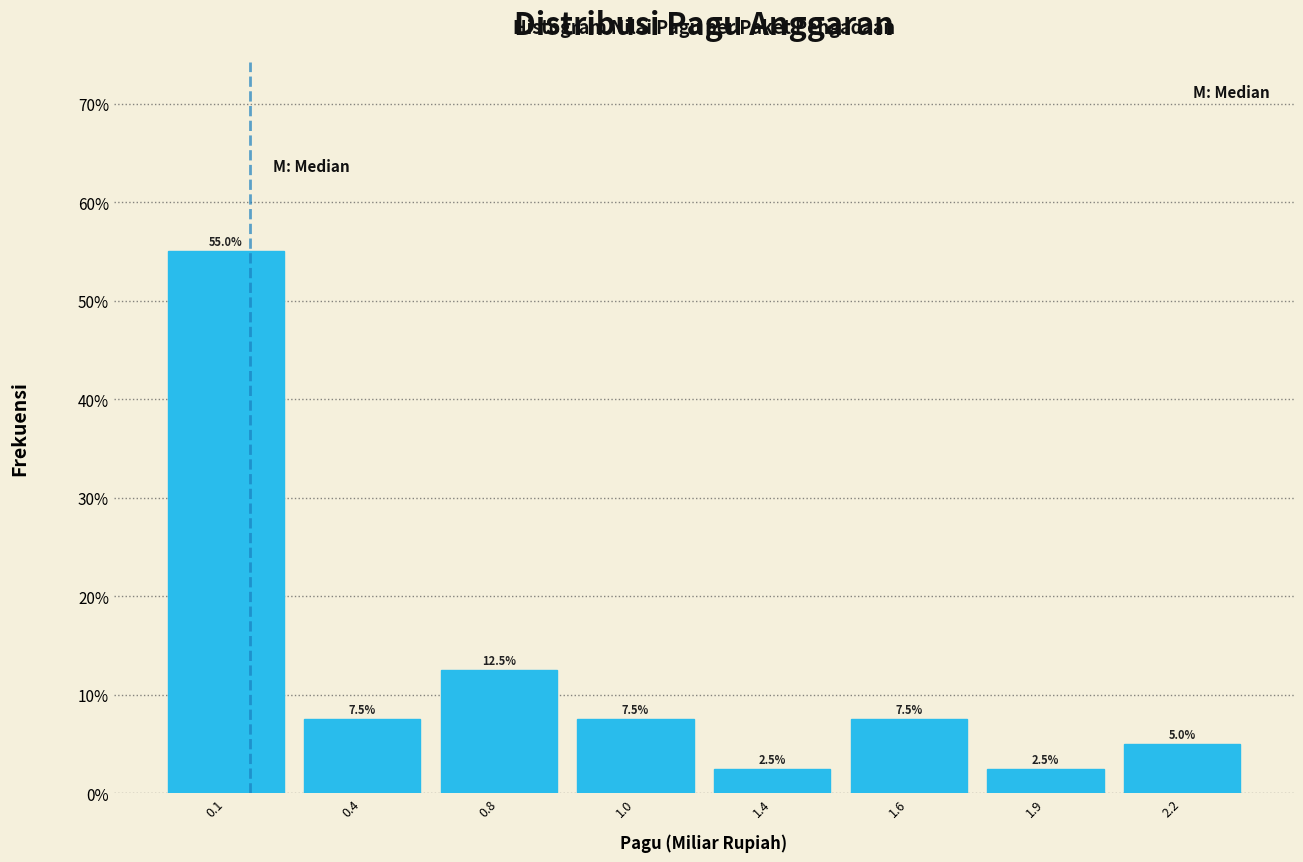

Reading right to left, extract all data points from this chart.

5.0	2.5	7.5	2.5	7.5	12.5	7.5	55.0